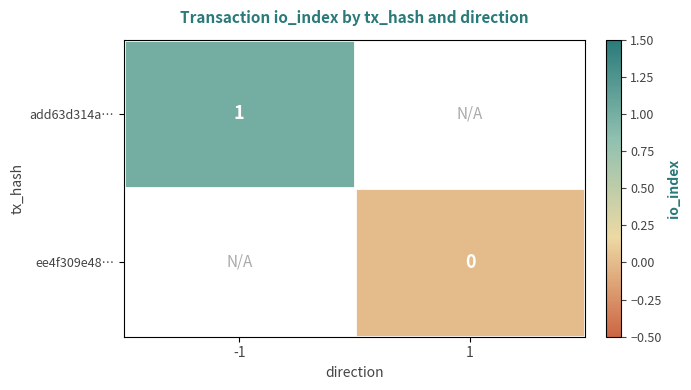

How many categories are shown in the chart?

2